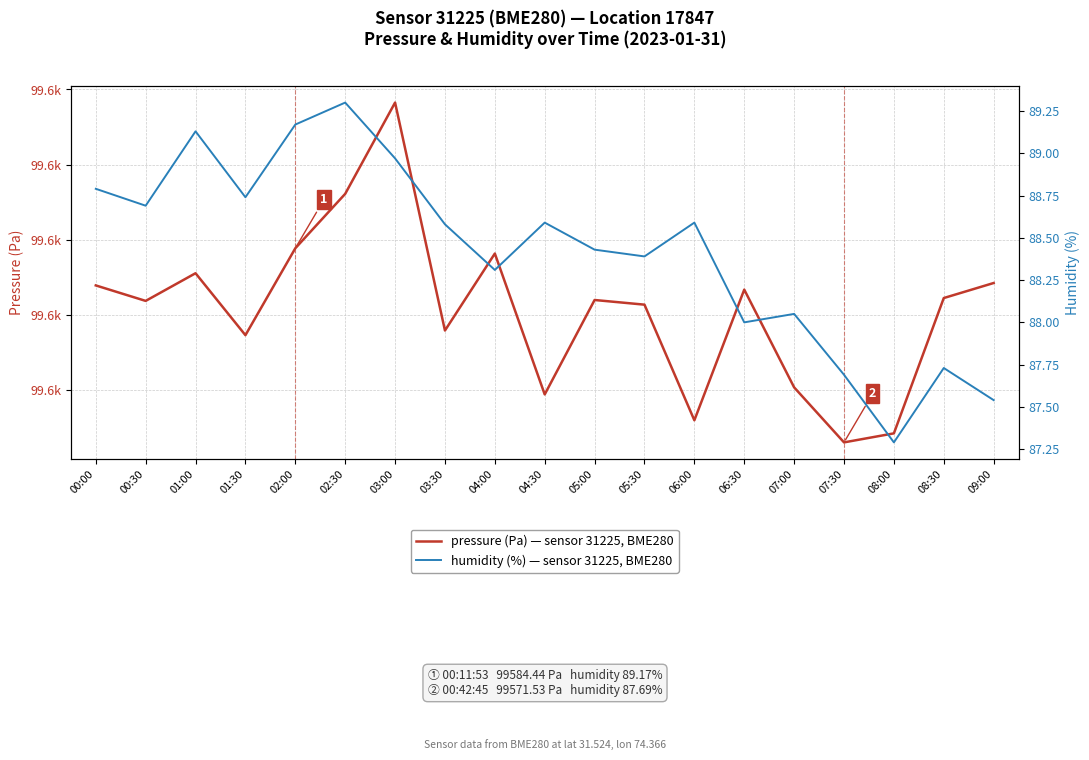

What is the value of the humidity (%) point at the 15th from the left?

88.0